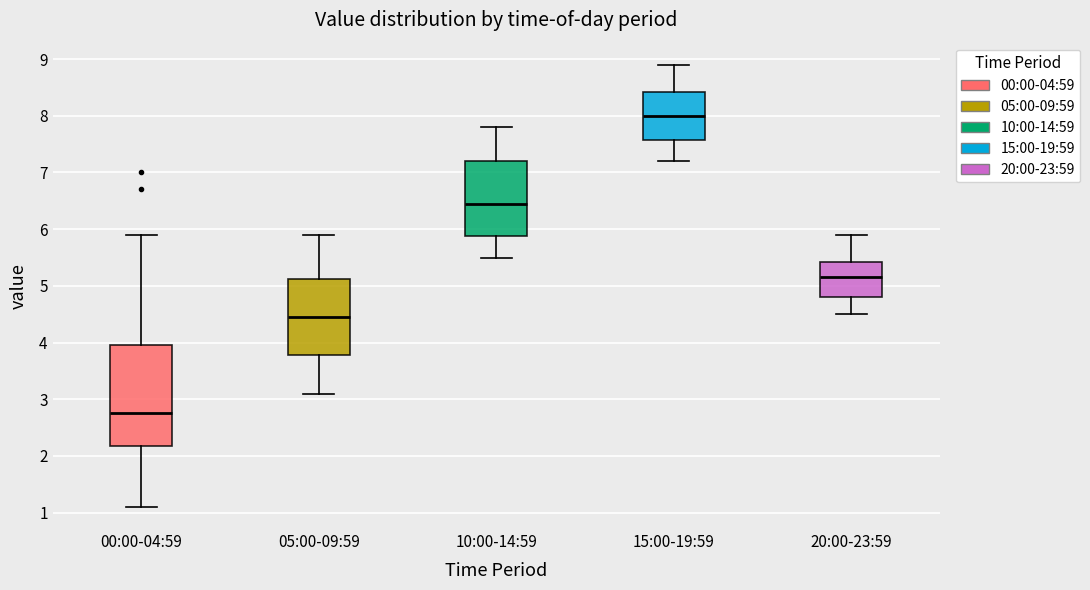

Reading left to right, read every box against the y-axis: the position of its median line, the range the box covers, and the ends of its whiskers. The values are not printed on the chart, so give them approximately, as read against the axis.

00:00-04:59: median 2.8, box 2.2 to 4.0, whiskers 1.1 to 5.9
05:00-09:59: median 4.5, box 3.8 to 5.1, whiskers 3.1 to 5.9
10:00-14:59: median 6.5, box 5.9 to 7.2, whiskers 5.5 to 7.8
15:00-19:59: median 8.0, box 7.6 to 8.4, whiskers 7.2 to 8.9
20:00-23:59: median 5.2, box 4.8 to 5.4, whiskers 4.5 to 5.9